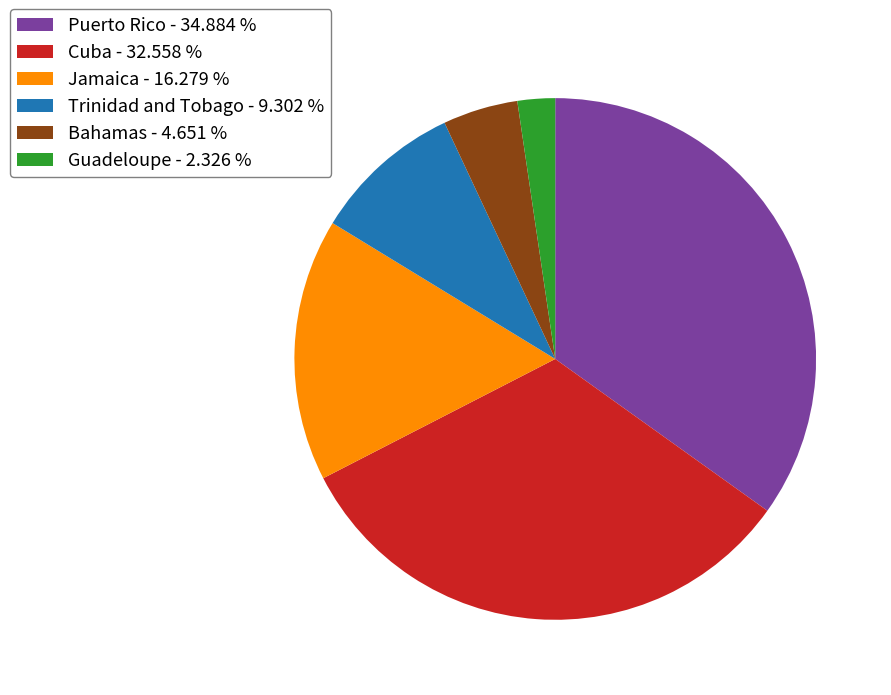

What is the largest slice in the pie chart?

Puerto Rico